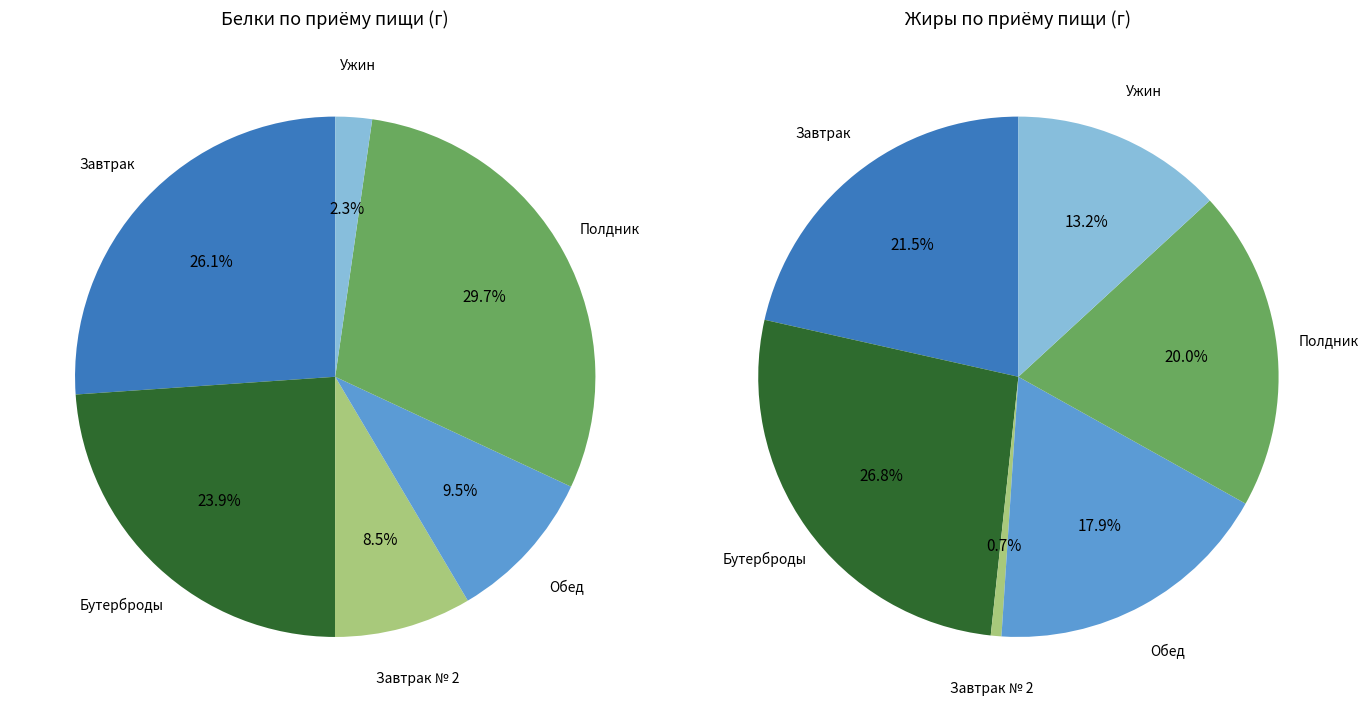

Rank the categories by value from lowest to highest.

Ужин, Завтрак № 2, Обед, Бутерброды, Завтрак, Полдник